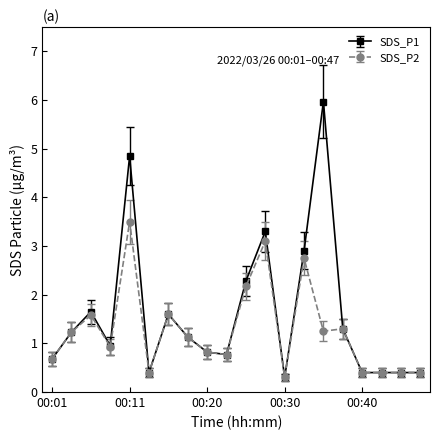

At how many categories does at least one series exceed 0?

20